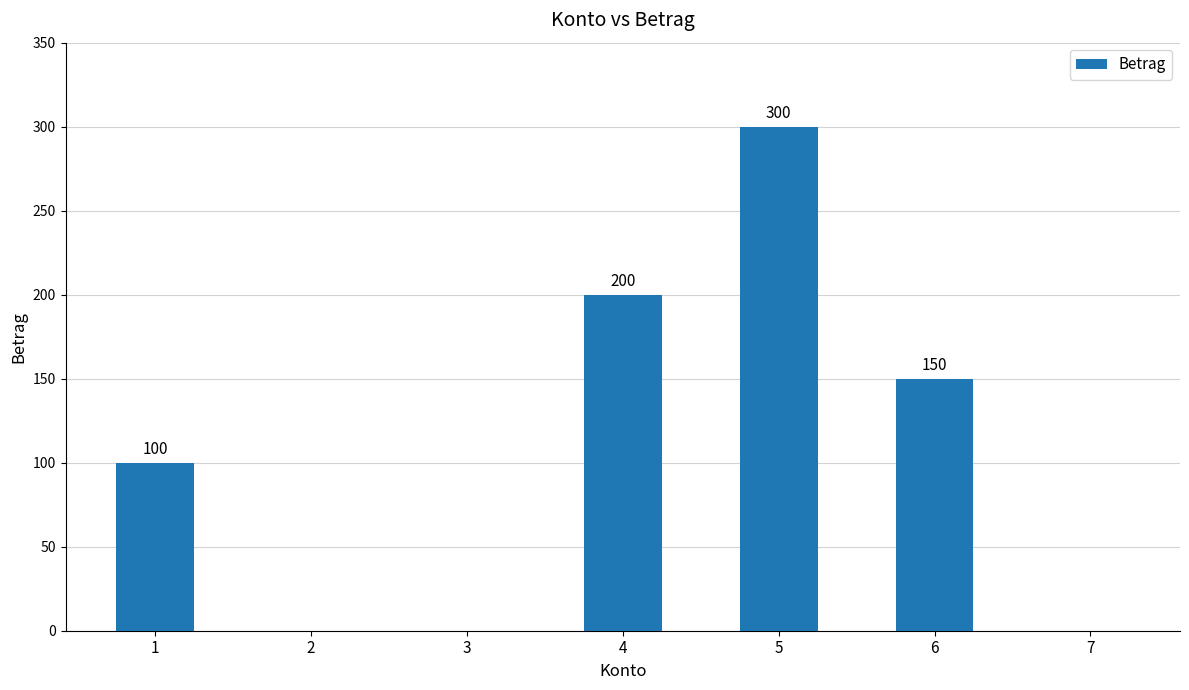

At which label is the value closest to 150?

6